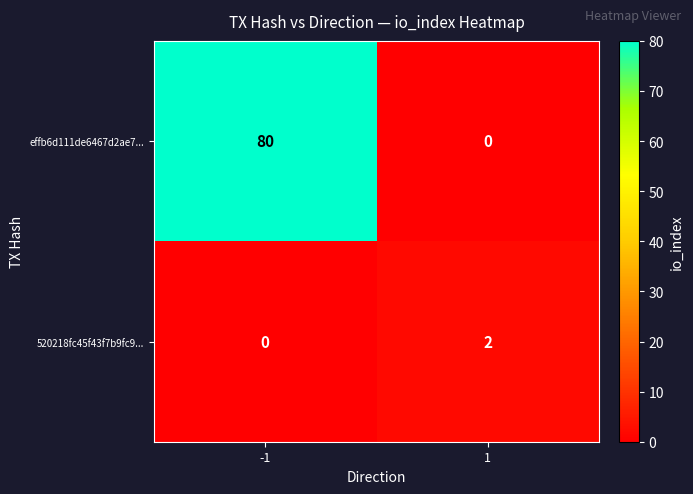

Which series has the largest total across all categories?

effb6d111de6467d2ae7...